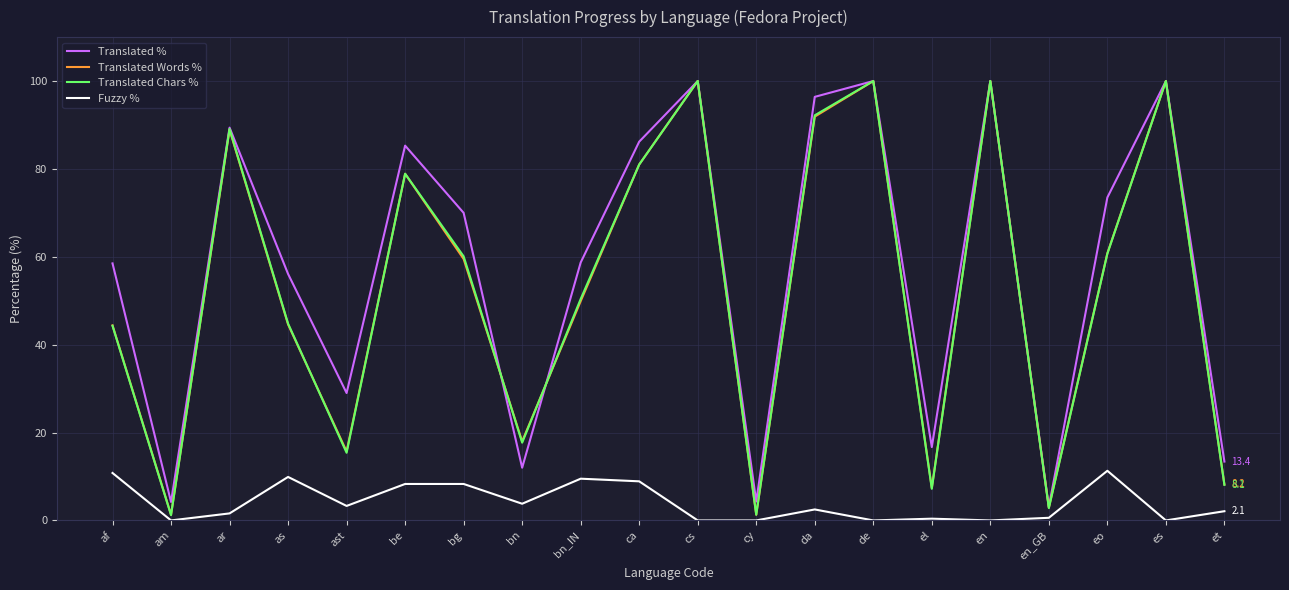

Is it true that Fuzzy % equals 10.8 at af?

True